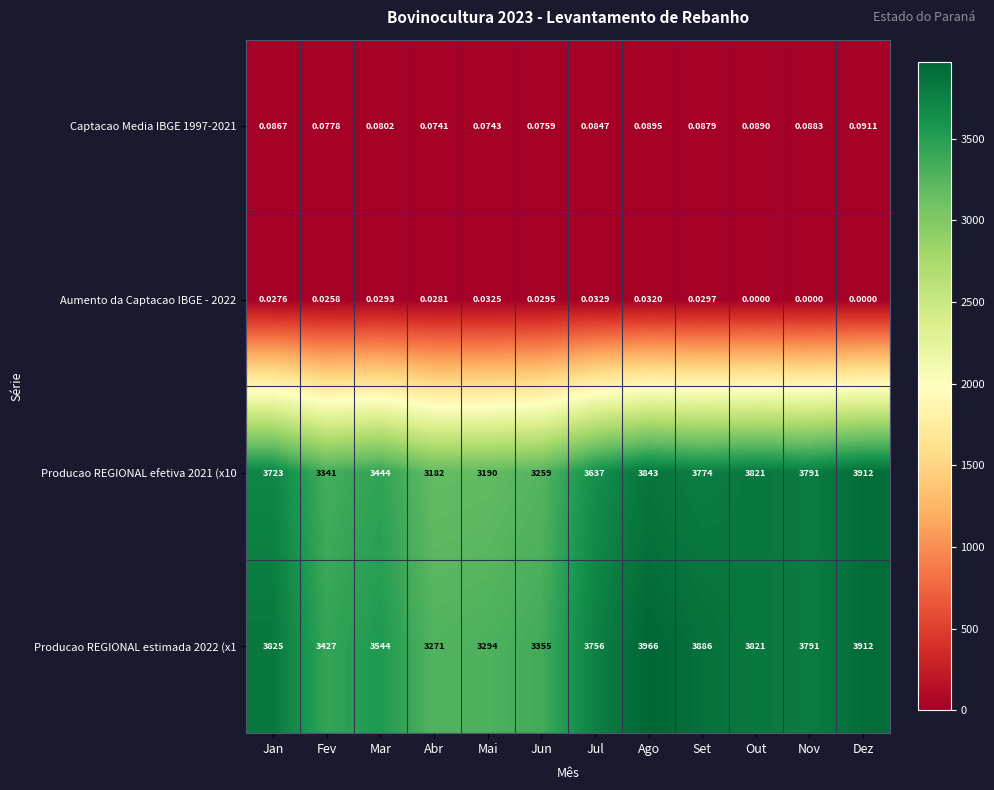

At which label is Producao REGIONAL estimada 2022 (x1 closest to 3618?

Mar